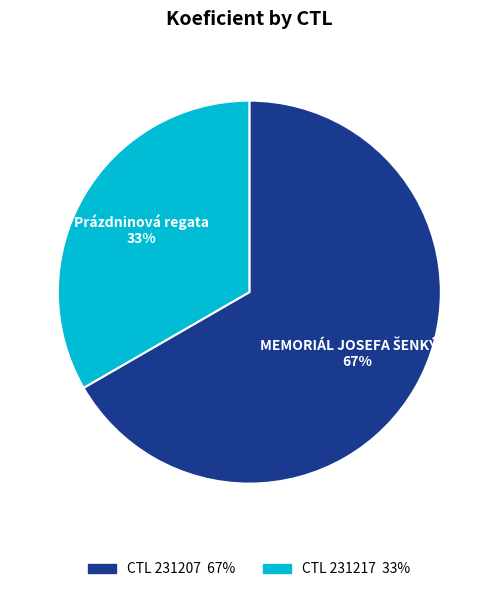

How many slices are in this pie chart?

2